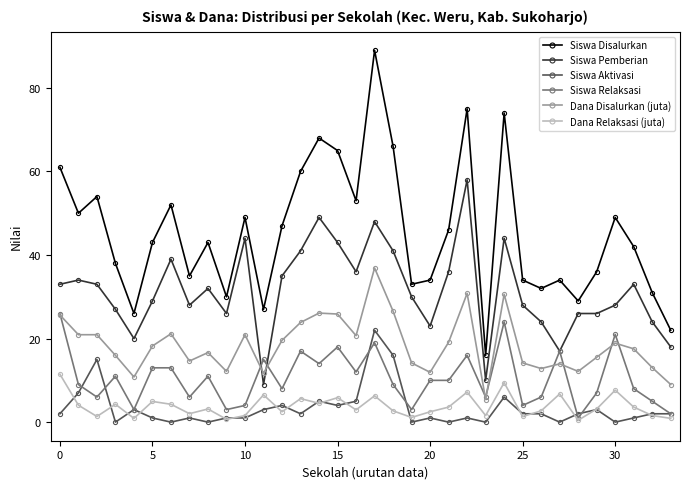

Which series has the widest spread of values?

Siswa Disalurkan